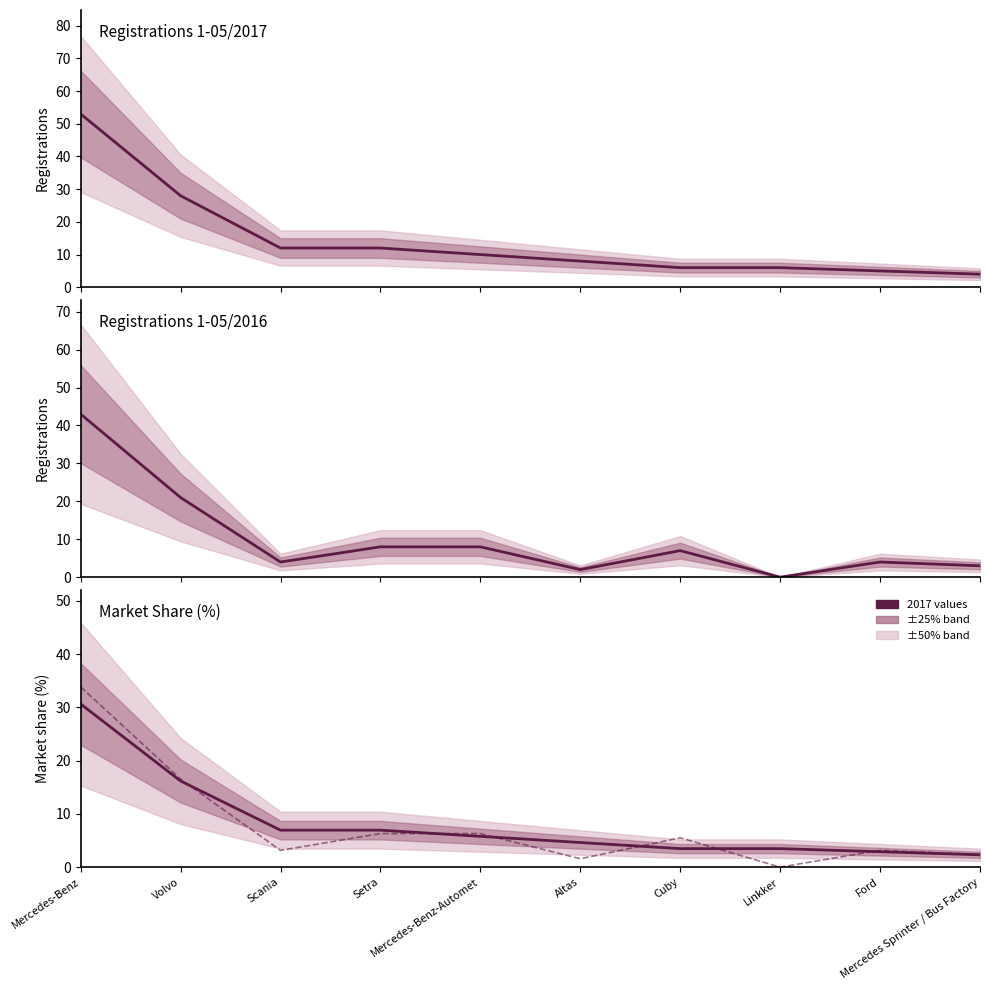

Reading left to right, transcribe all the data shown in this chart.

1-05/2017: Mercedes-Benz=53.0	Volvo=28.0	Scania=12.0	Setra=12.0	Mercedes-Benz-Automet=10.0	Altas=8.0	Cuby=6.0	Linkker=6.0	Ford=5.0	Mercedes Sprinter / Bus Factory=4.0
1-05/2016: Mercedes-Benz=43.0	Volvo=21.0	Scania=4.0	Setra=8.0	Mercedes-Benz-Automet=8.0	Altas=2.0	Cuby=7.0	Linkker=0.0	Ford=4.0	Mercedes Sprinter / Bus Factory=3.0
Market share 2017 (%): Mercedes-Benz=30.6	Volvo=16.2	Scania=6.9	Setra=6.9	Mercedes-Benz-Automet=5.8	Altas=4.6	Cuby=3.5	Linkker=3.5	Ford=2.9	Mercedes Sprinter / Bus Factory=2.3
Market share 2016 (%): Mercedes-Benz=33.9	Volvo=16.5	Scania=3.1	Setra=6.3	Mercedes-Benz-Automet=6.3	Altas=1.6	Cuby=5.5	Linkker=0.0	Ford=3.1	Mercedes Sprinter / Bus Factory=2.4